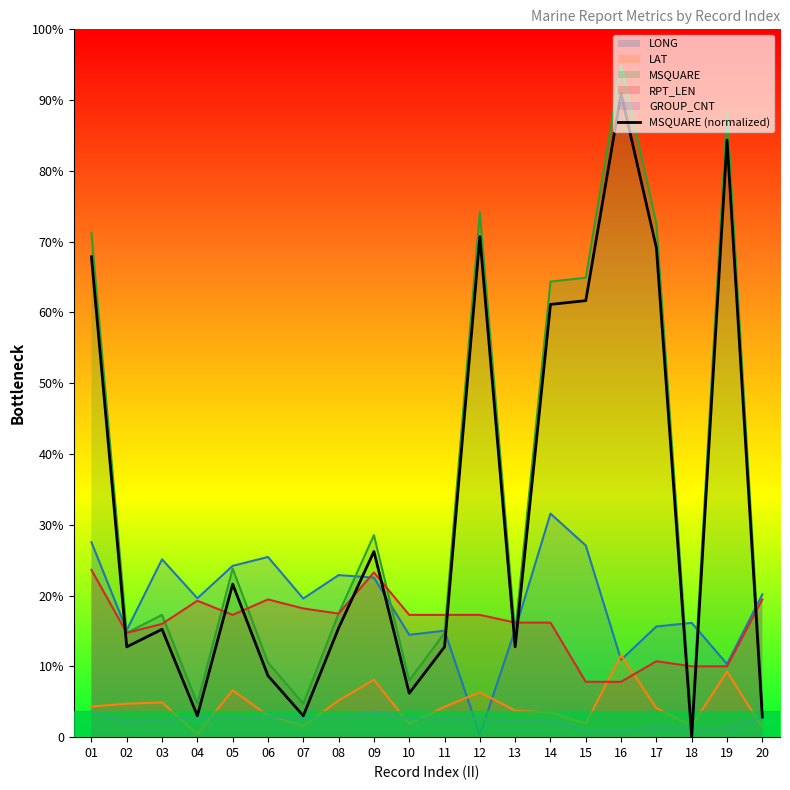

Reading left to right, extract all data points from this chart.

373.3	70.2	83.8	16.6	118.9	47.8	16.6	84.8	144.2	34.1	70.2	388.9	70.2	336.3	339.2	500.0	380.1	0.0	463.9	15.6